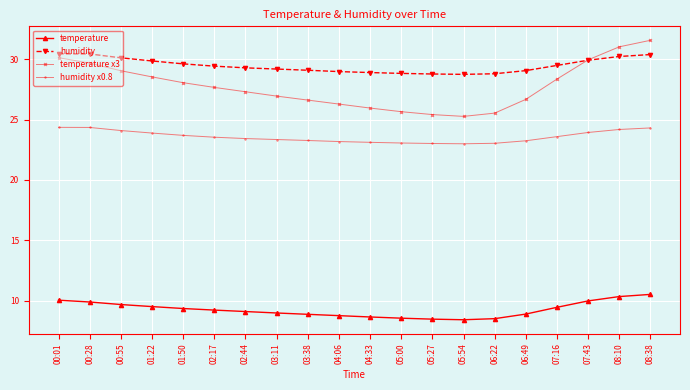

What is the value of the temperature point at the 20th from the left?

10.5